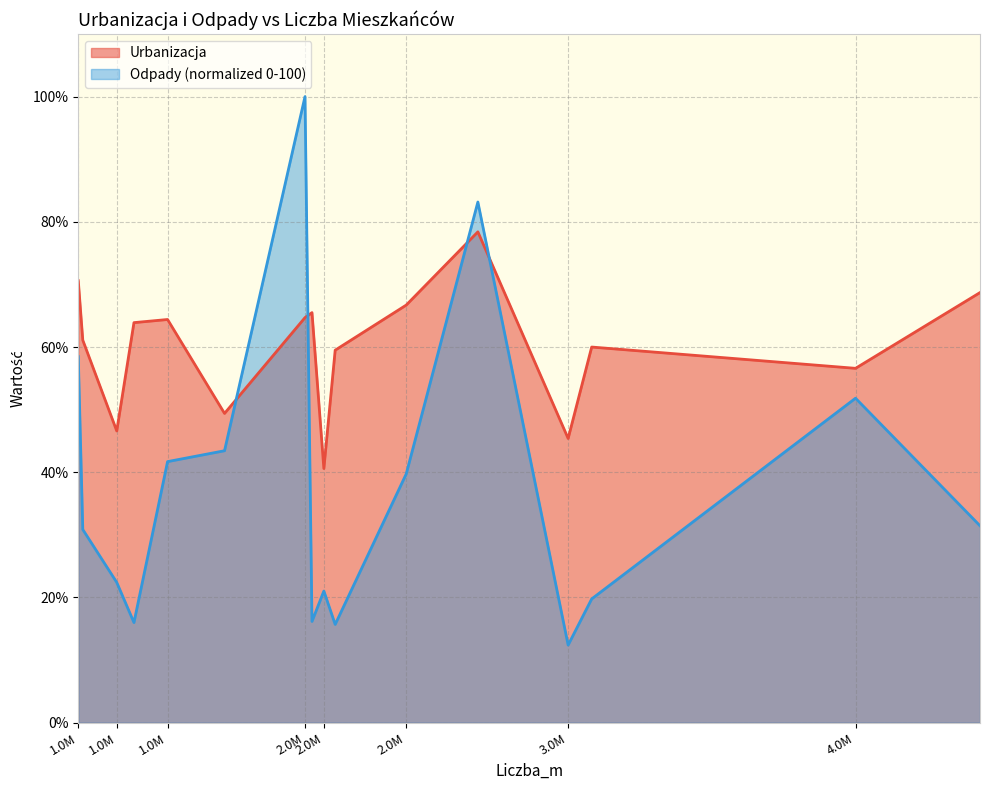

How many data points in Odpady are above 31?

8